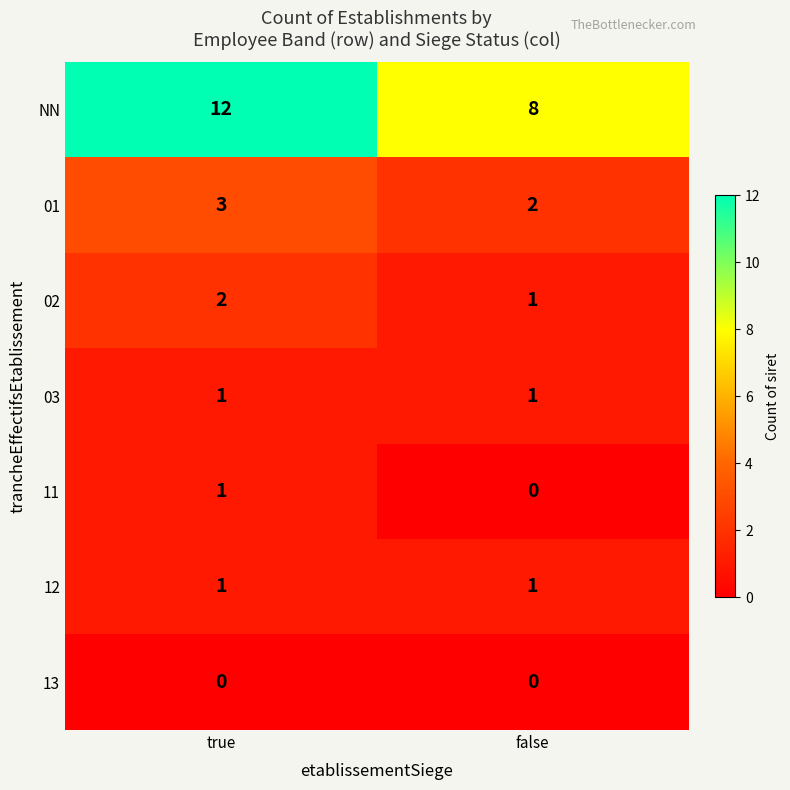

At how many categories does at least one series exceed 11?

1